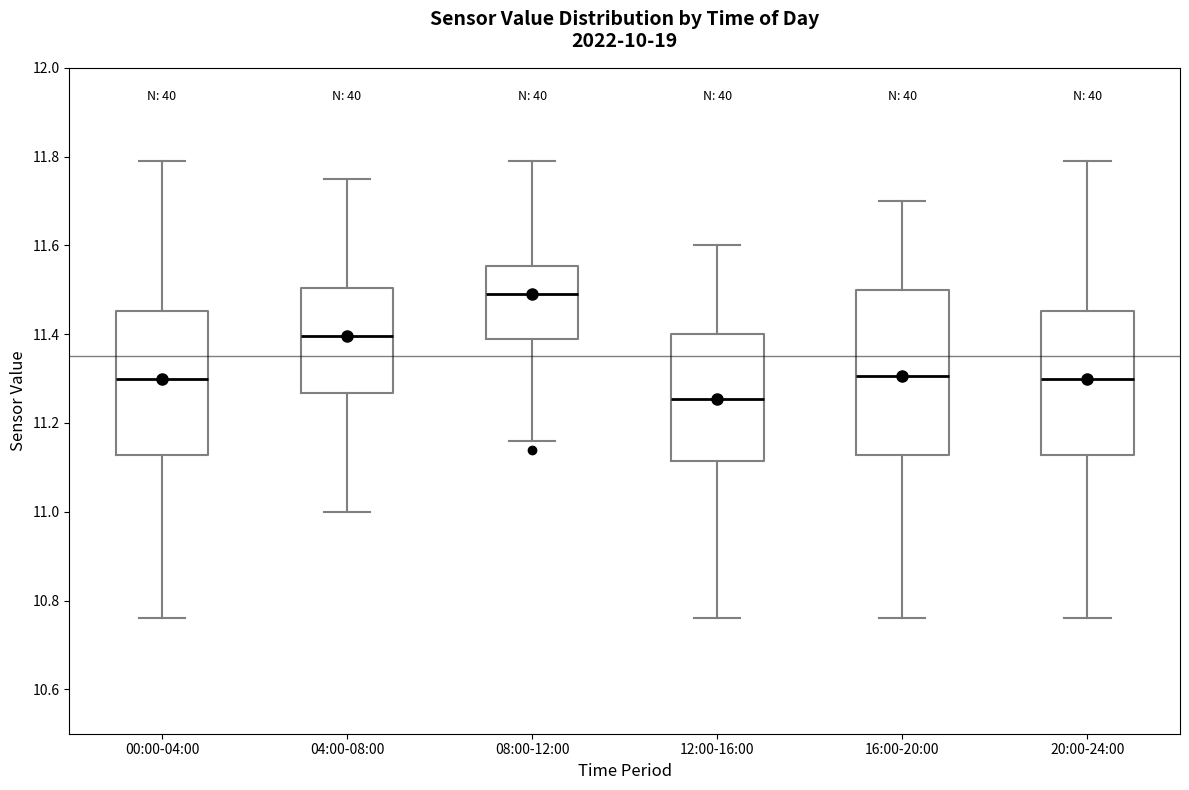

Where does the median line of the box for 20:00-24:00 sit on the y-axis? The values are not printed on the chart, so give them approximately, as read against the axis.

11.30